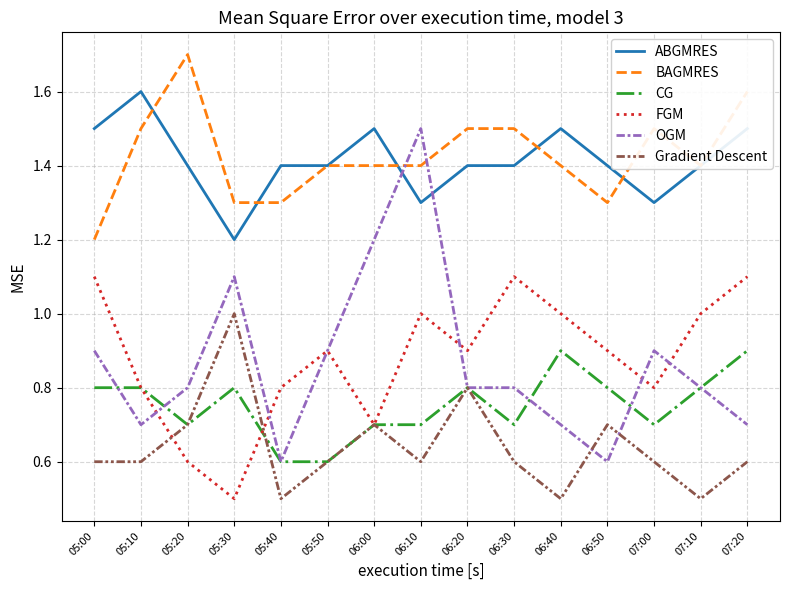

Is this an area chart (filled region under the line)?

No